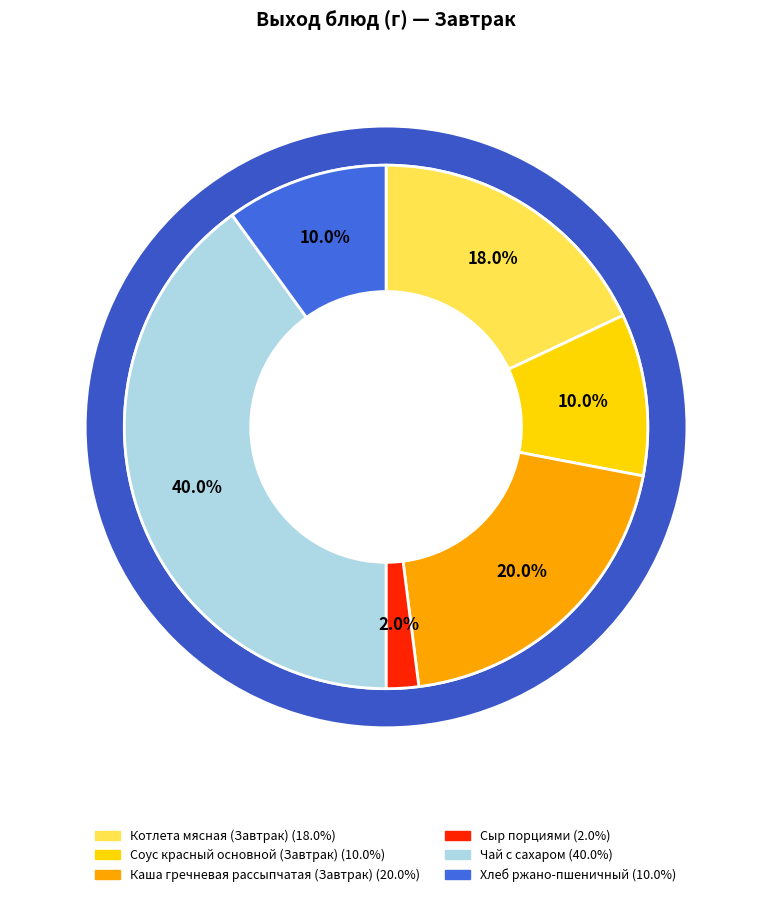

Do Хлеб ржано-пшеничный and Каша гречневая рассыпчатая (Завтрак) together represent more than half of the pie?

No